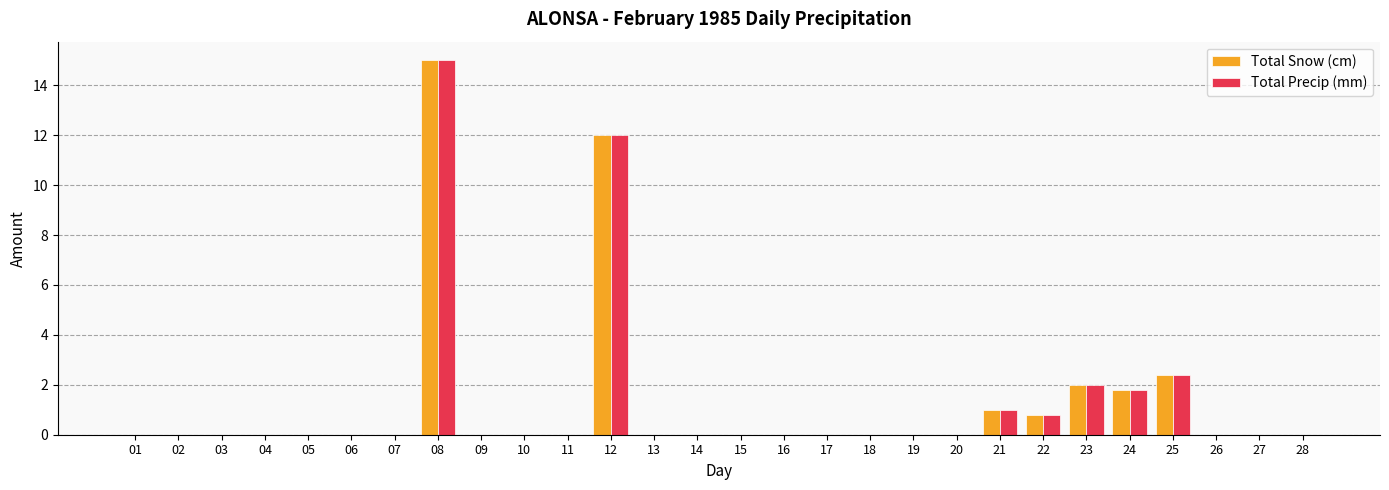

At which category does the chart reach its peak across all series?

08